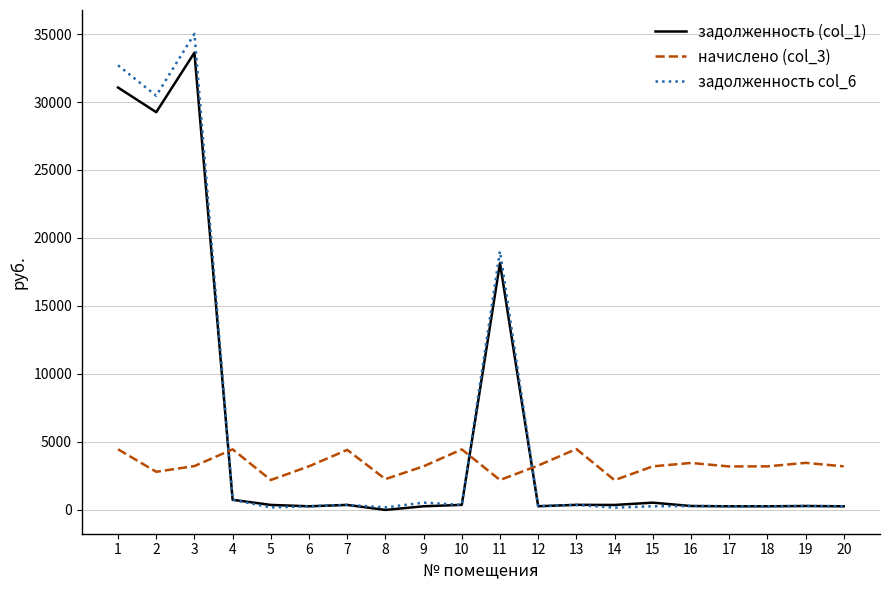

Which series has the largest range (max minus min)?

задолженность col_6